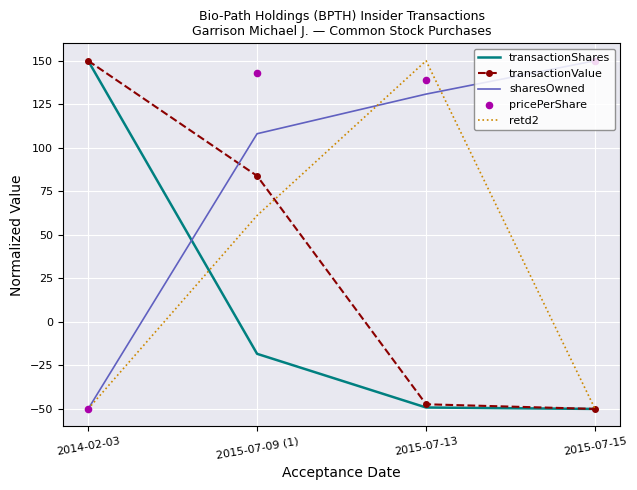

What is the total value across all series at 2015-07-13?

323.5